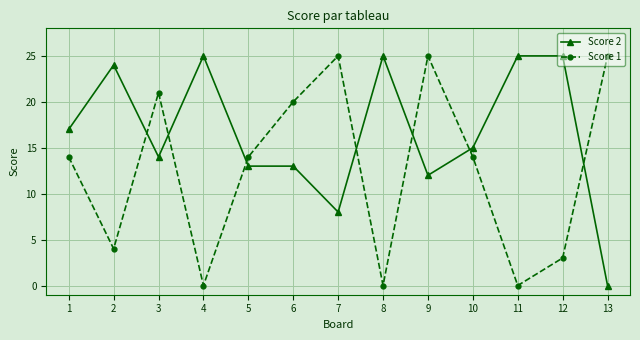

What is the difference between the highest and lowest values at 3?

7